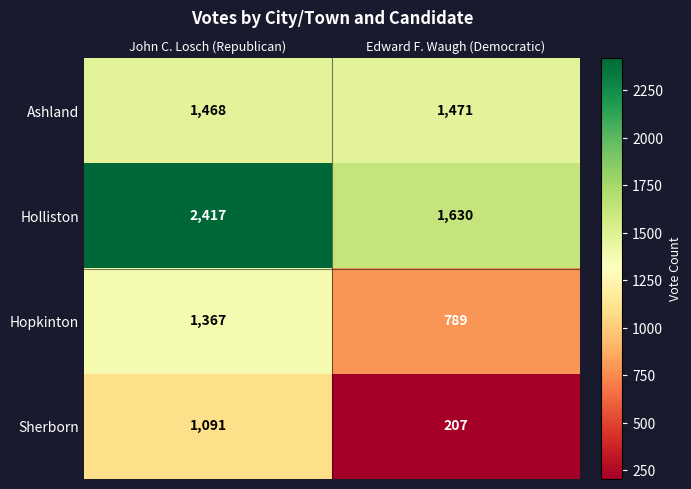

How many distinct data groups are displayed?

4